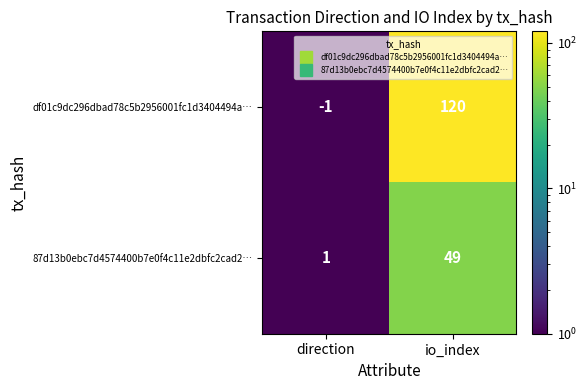

Reading left to right, what are all the values shown in this chart?

df01c9dc296dbad78c5b2956001fc1d3404494a…: direction=-1	io_index=120
87d13b0ebc7d4574400b7e0f4c11e2dbfc2cad2…: direction=1	io_index=49